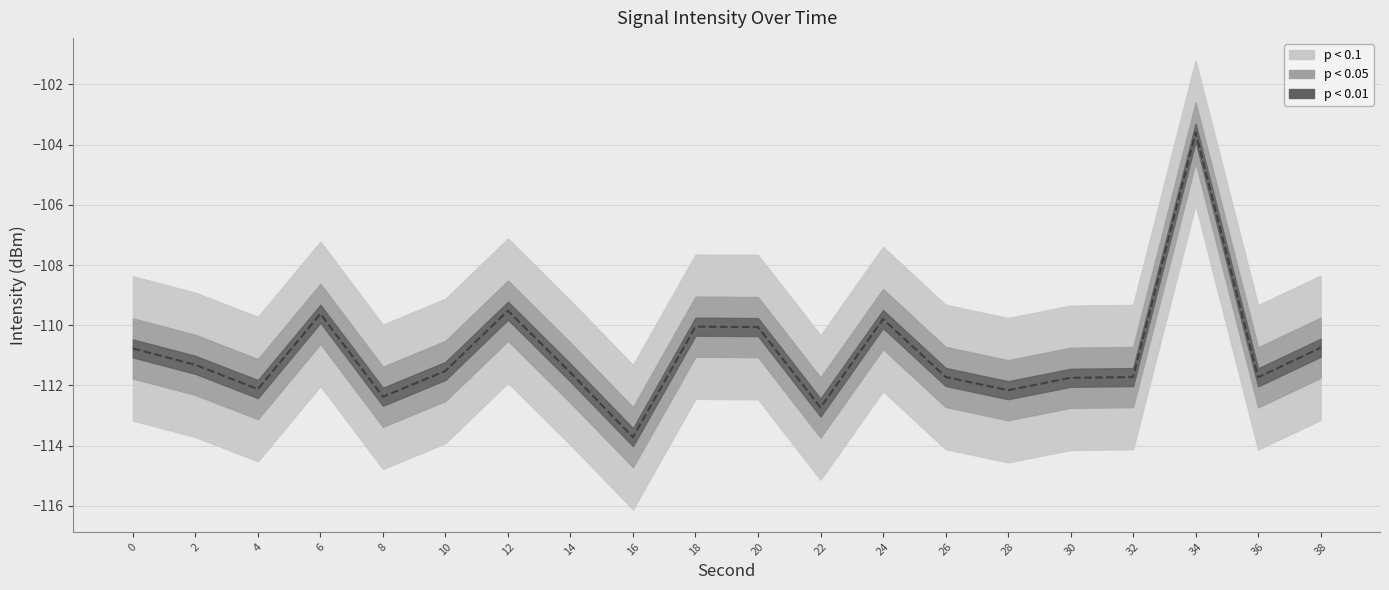

How many lines are shown in the chart?

1